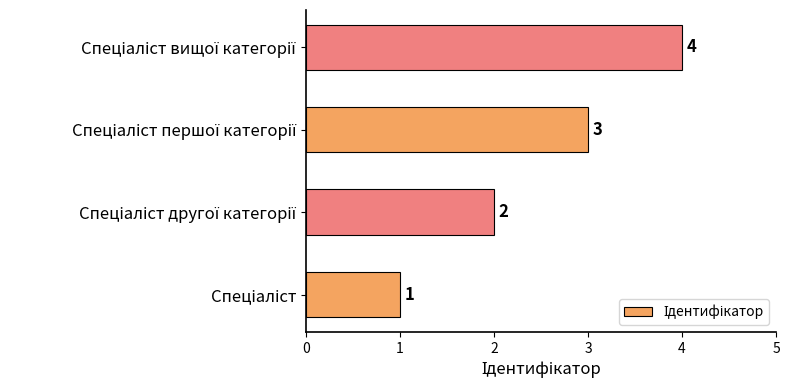

What is the difference between the maximum and minimum values?

3